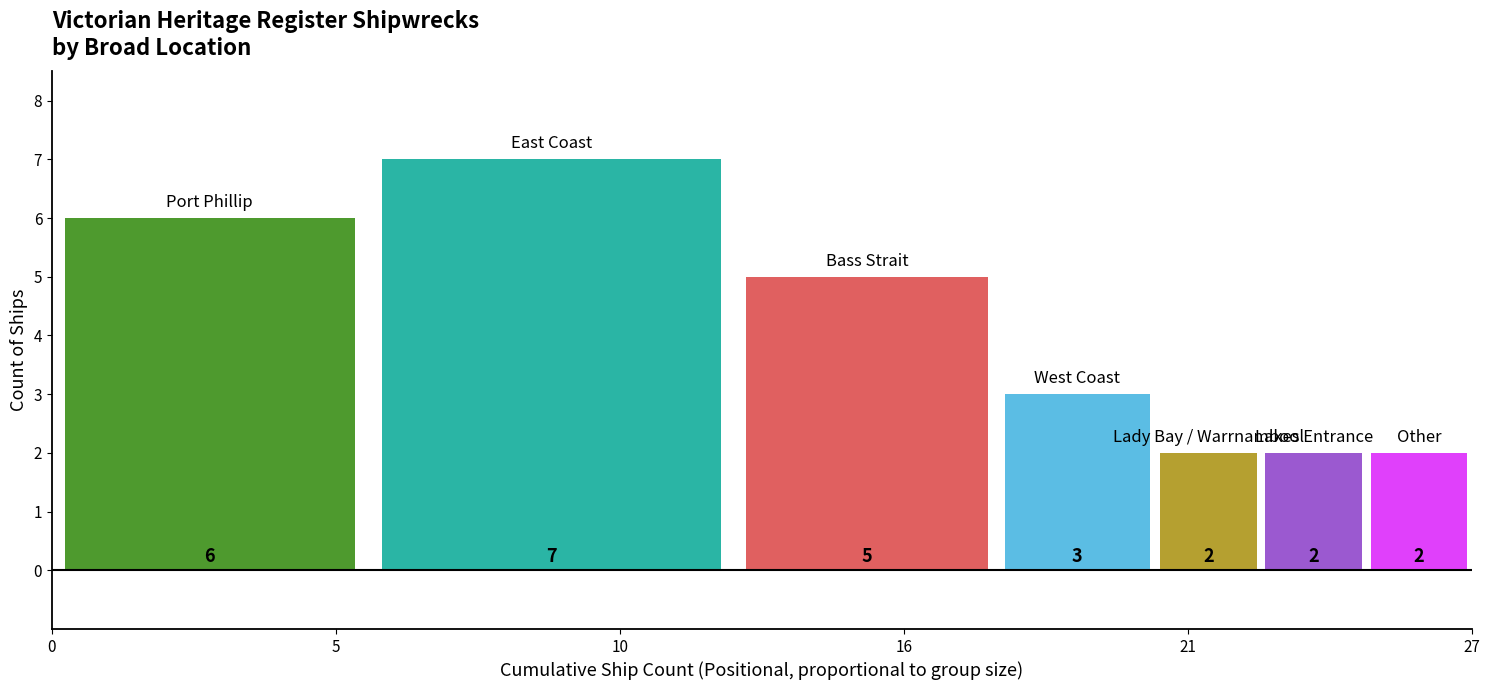

What is the maximum value shown in the chart?

7